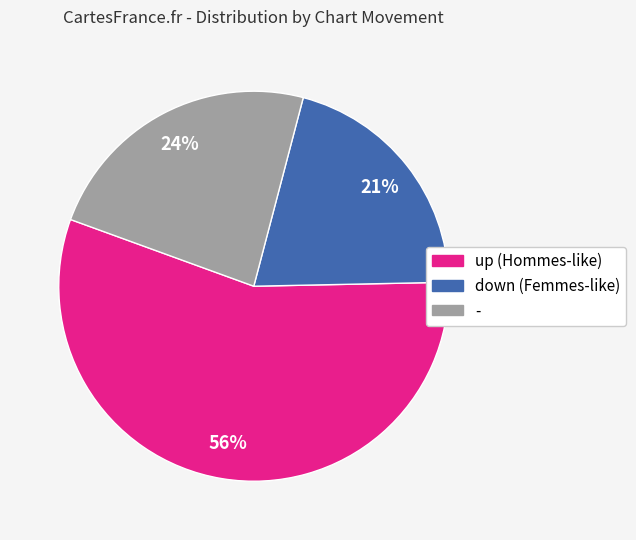

To the nearest percent, what is the average slice percentage?

33%